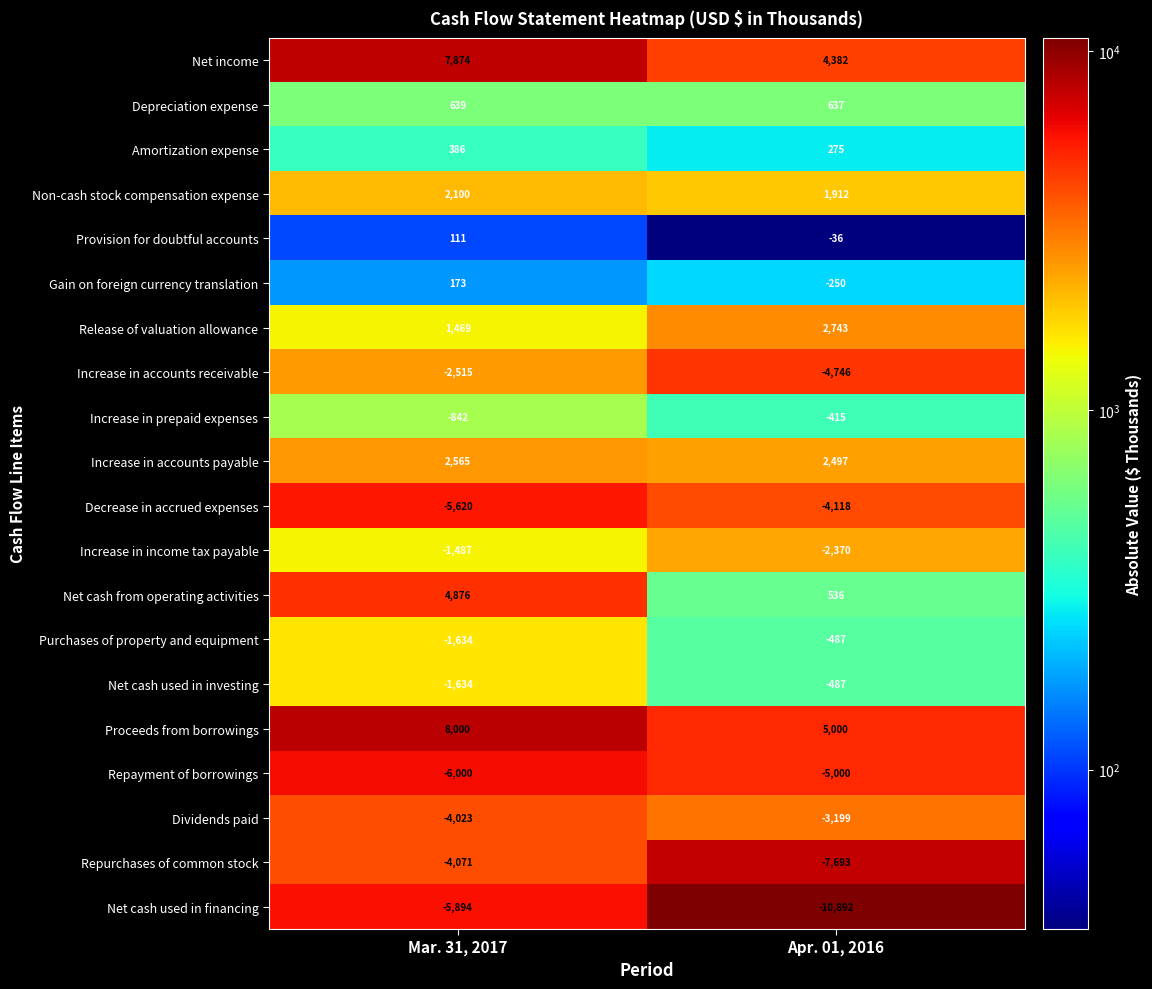

At which label does Release of valuation allowance reach its minimum?

Mar. 31, 2017